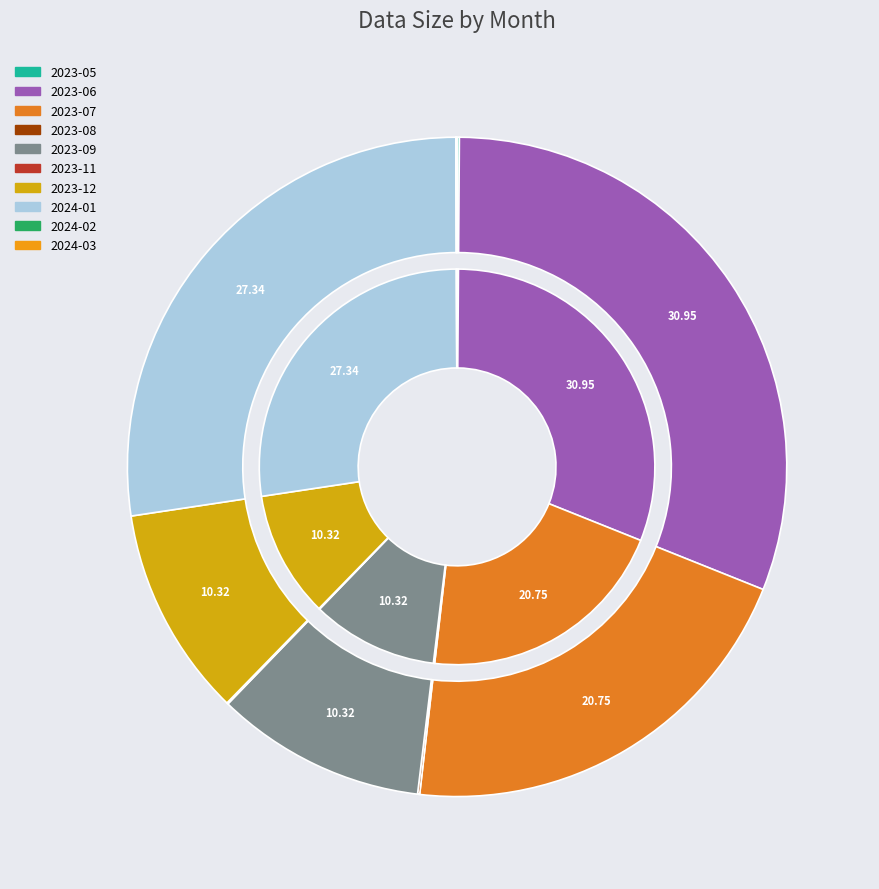

How many slices are in this pie chart?

10